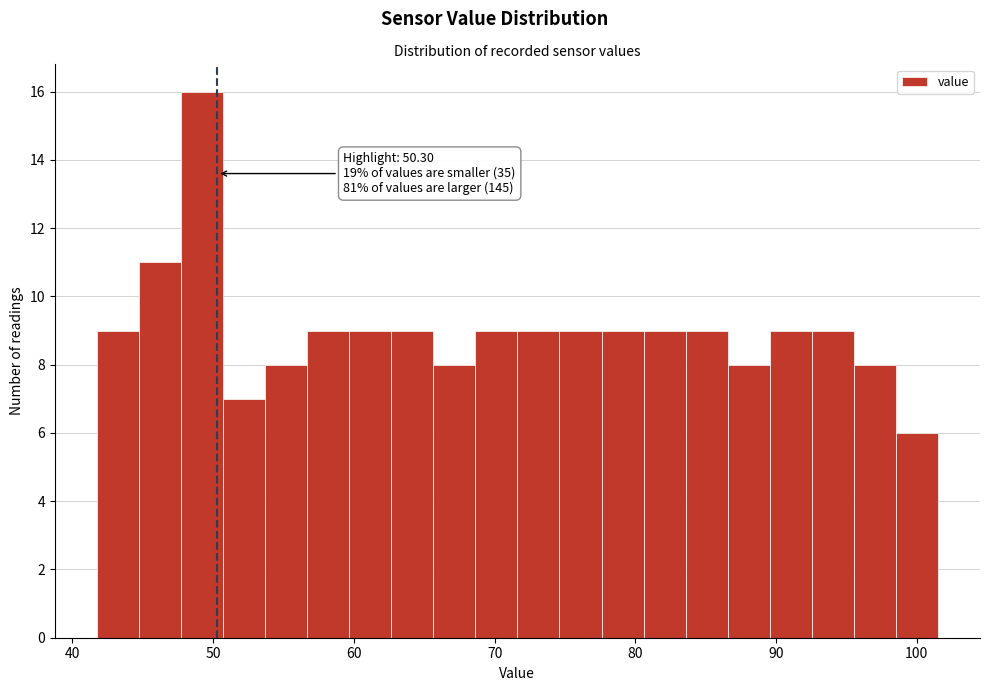

Read against the x-axis, roughly where is the centre of the tallest bar?

49